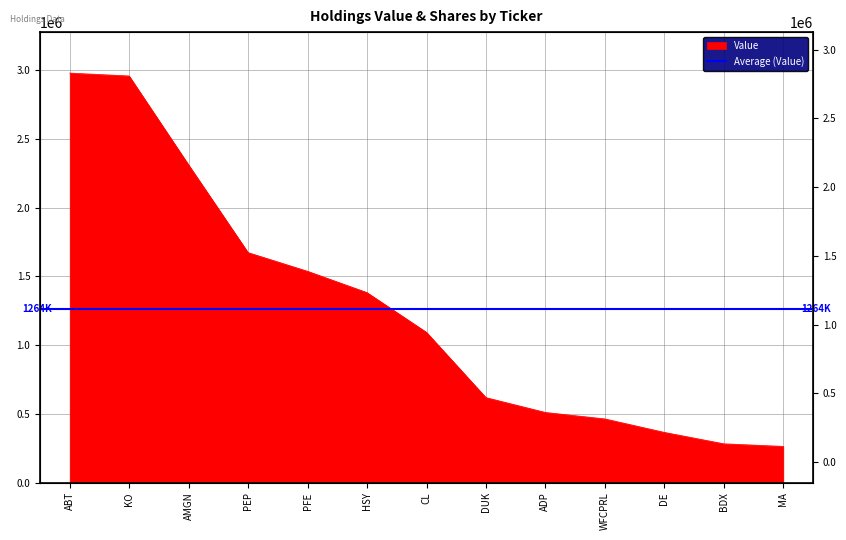

The chart shows a value of 1537000 at PFE. True or false?

True